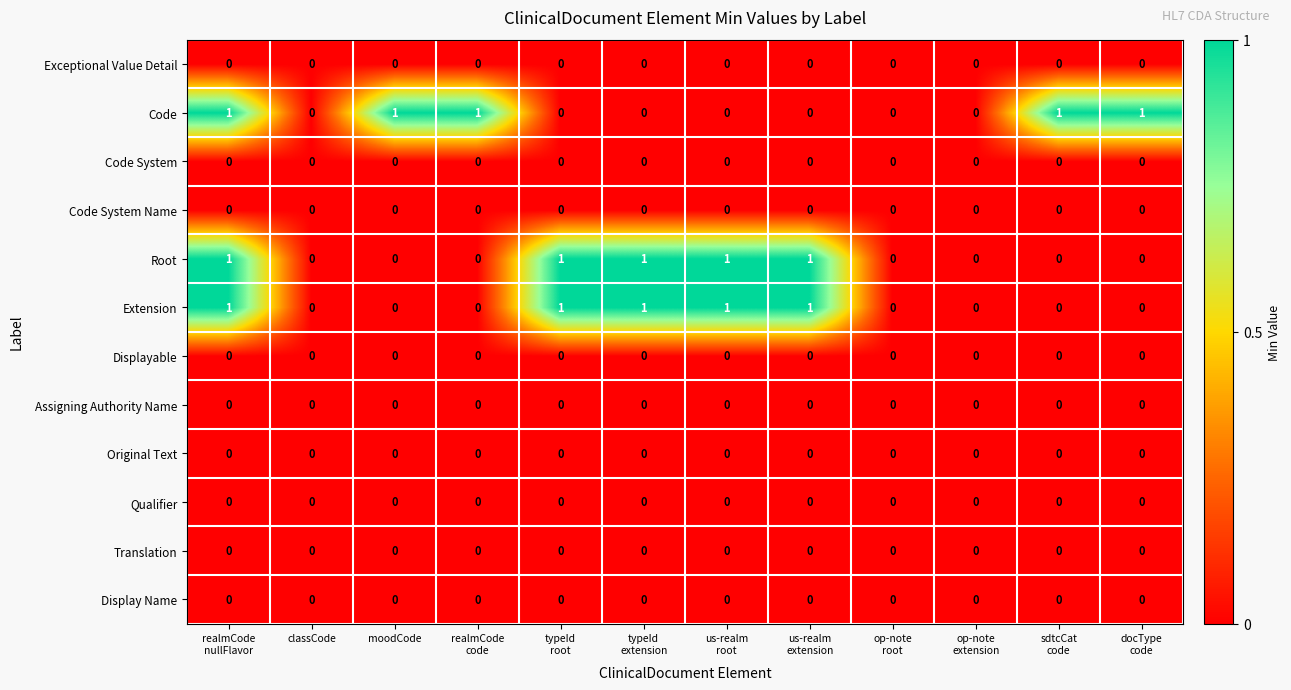

Count the Code values in the range 0 to 1.

12